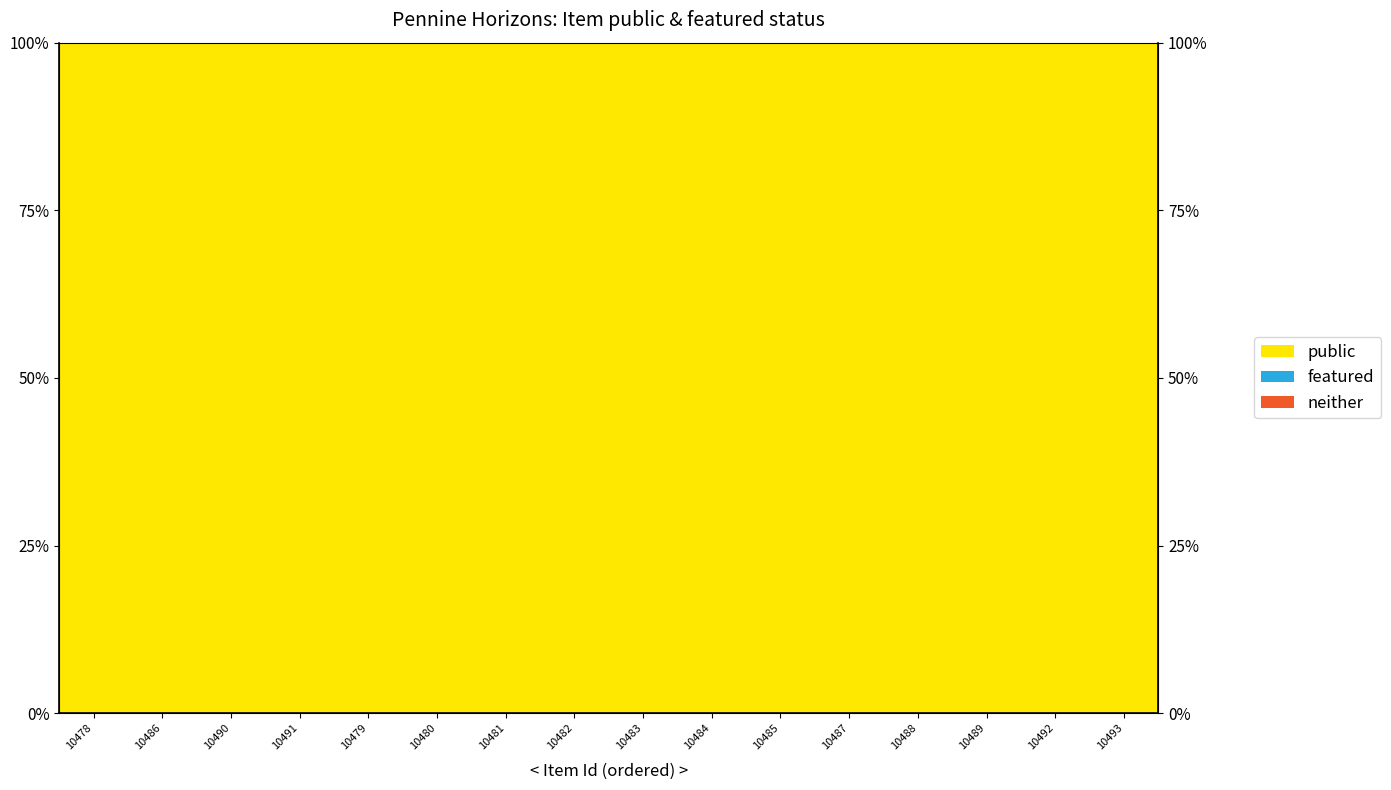

List the series in order of their peak value, lowest first.

featured, neither, public